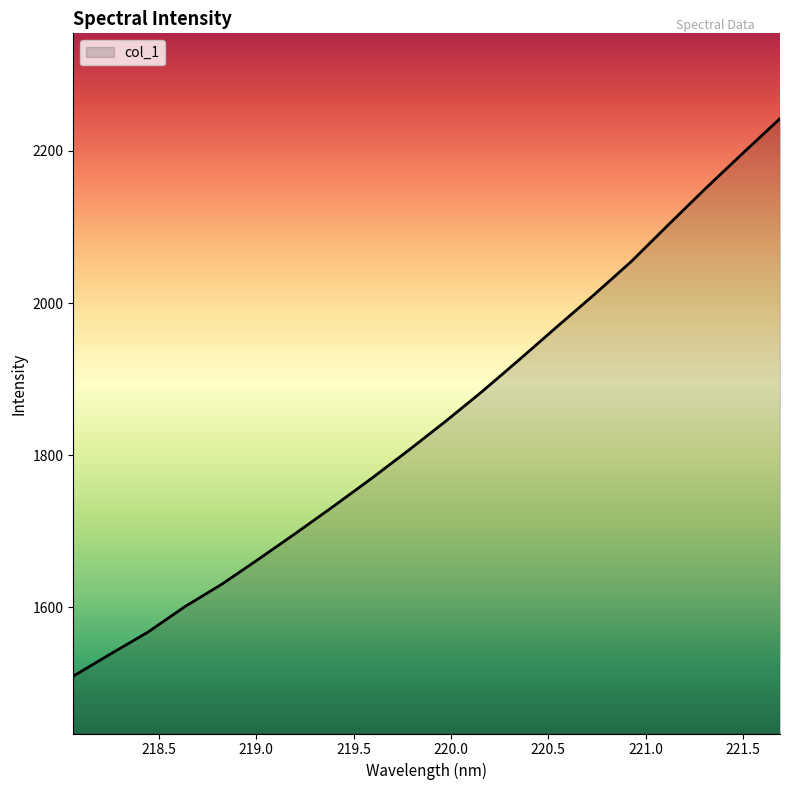

What is the difference between the maximum and minimum values?

733.2